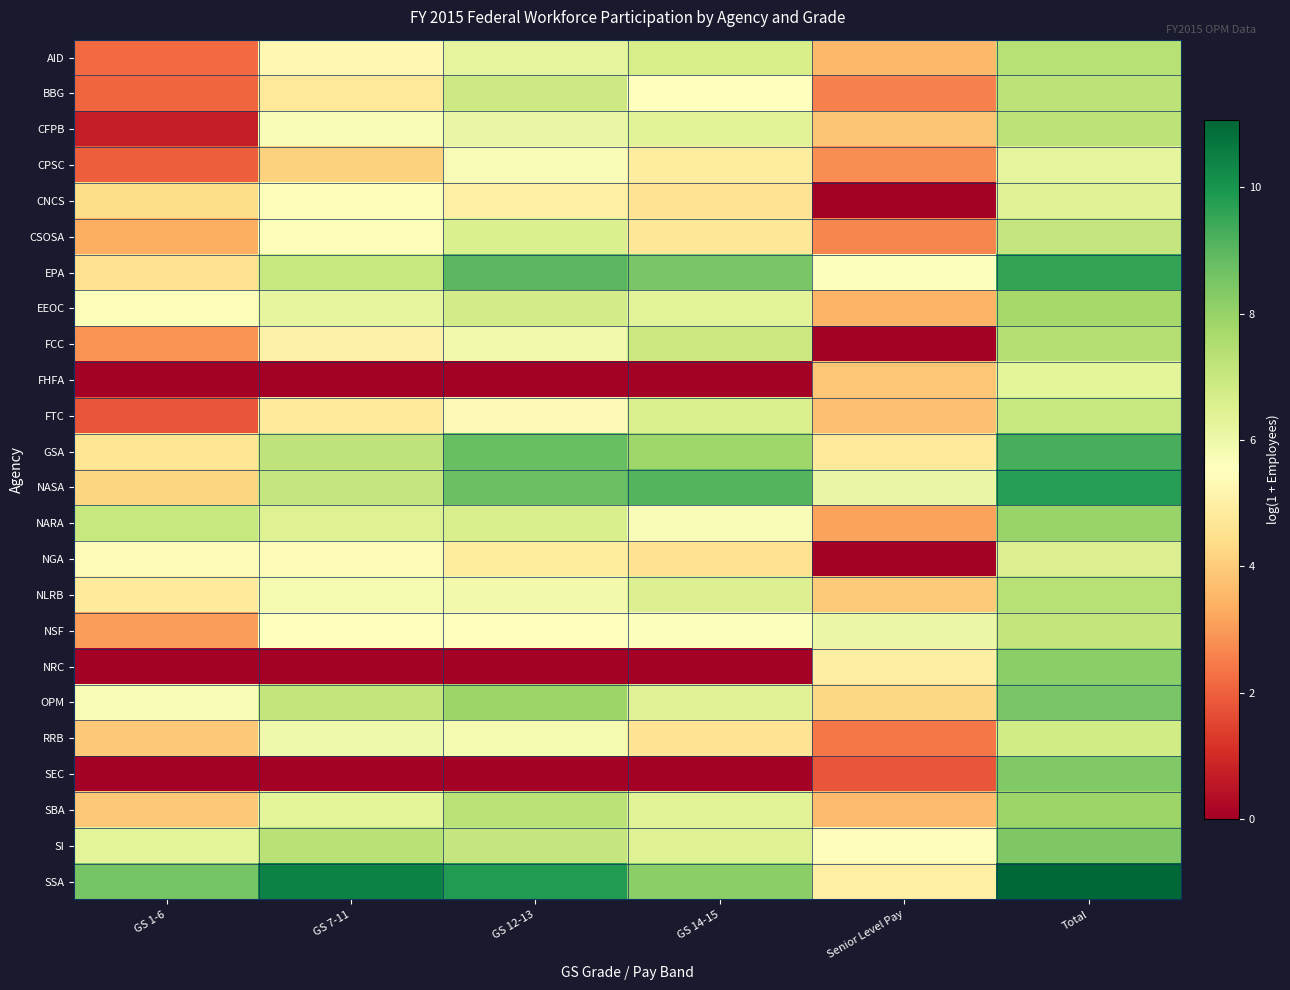

What is the greatest value displayed?

11.1